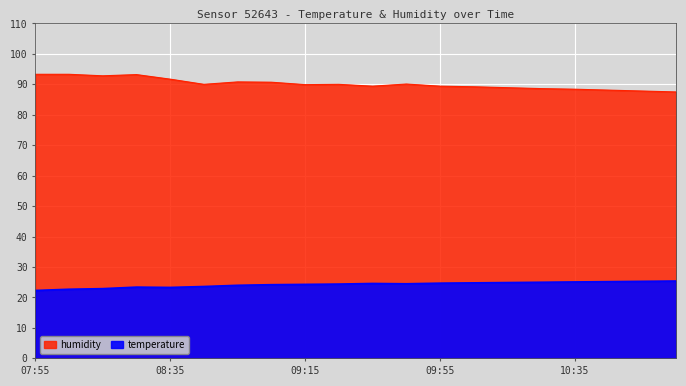

What is the approximate value of temperature at 10:25?

25.0